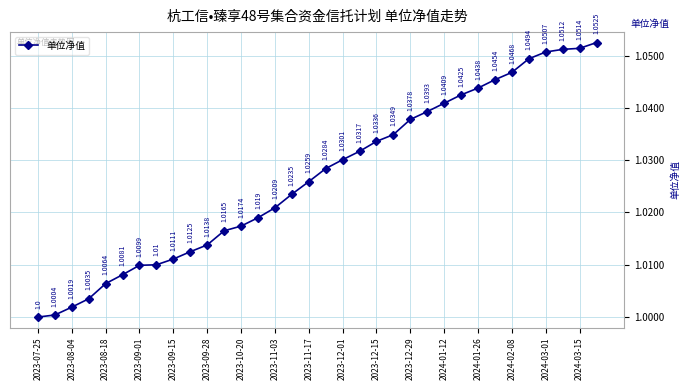

True or false: the data has more than 1 interior local peaks.

False